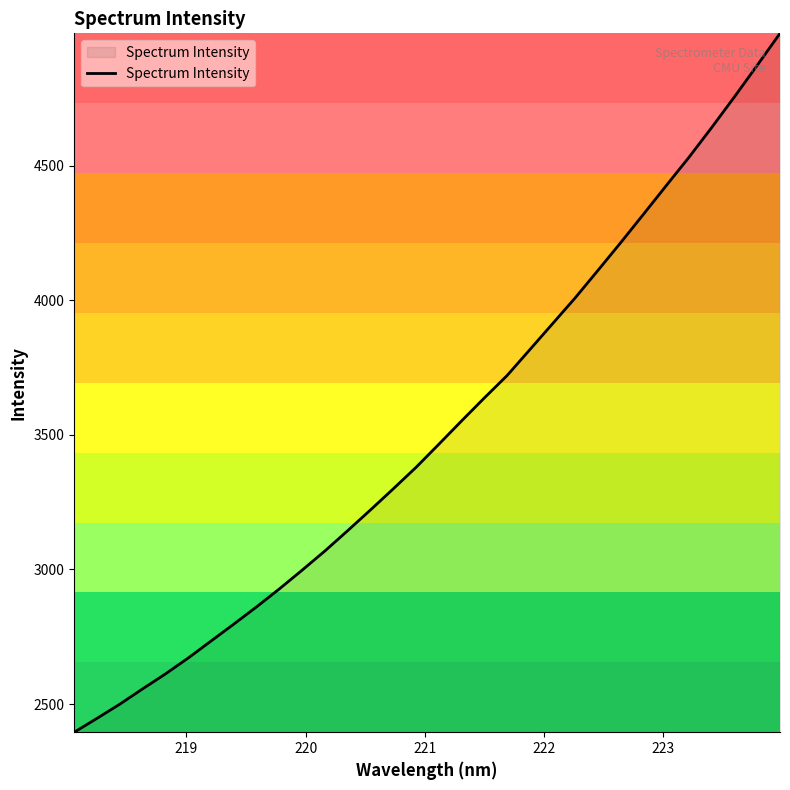

What is the difference between the second highest and minimum values?

2477.2